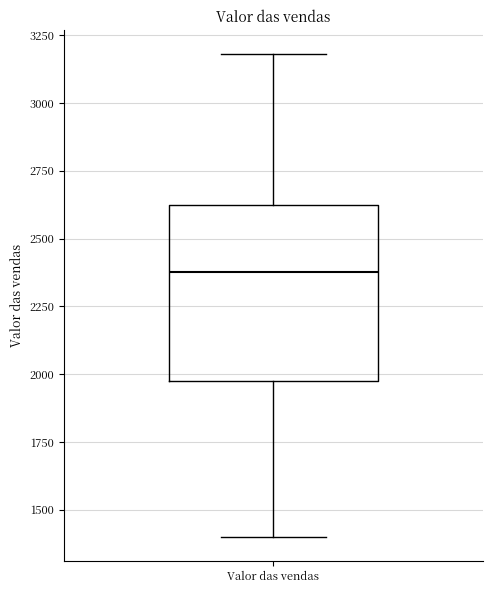

Where is the lower edge of the box for Valor das vendas on the y-axis? The values are not printed on the chart, so give them approximately, as read against the axis.

1950